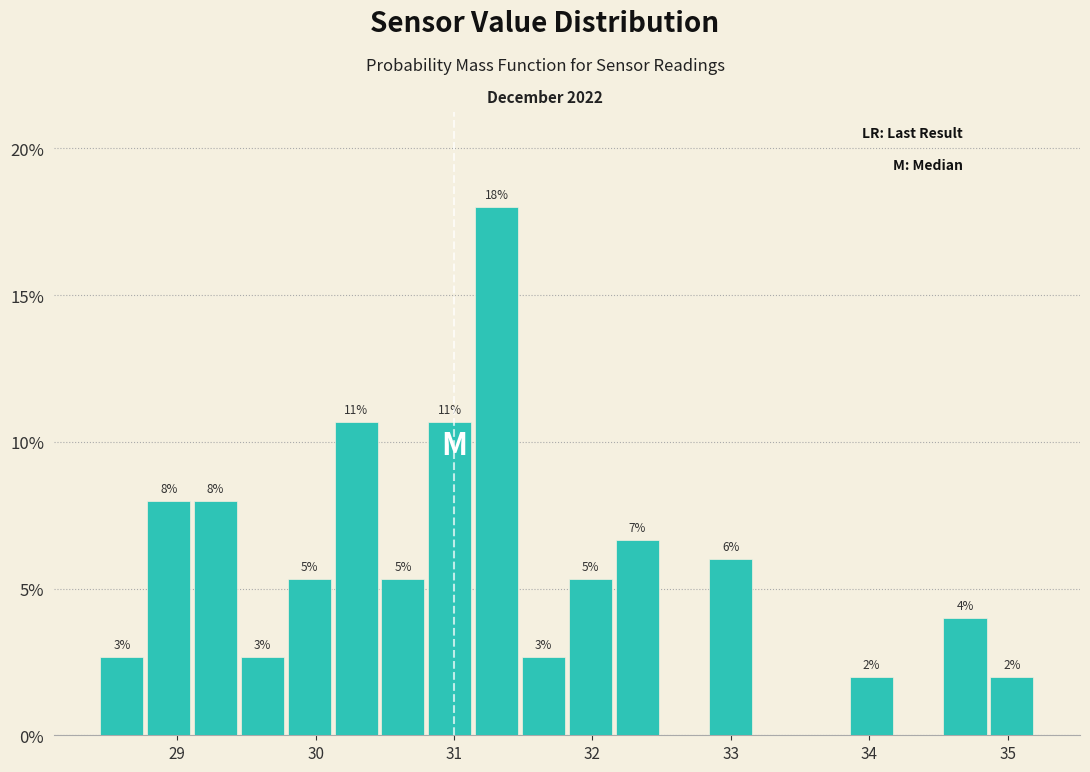

Around what value on the x-axis is the tallest bar? Give the approximate position of its centre, as read against the axis.

31.3